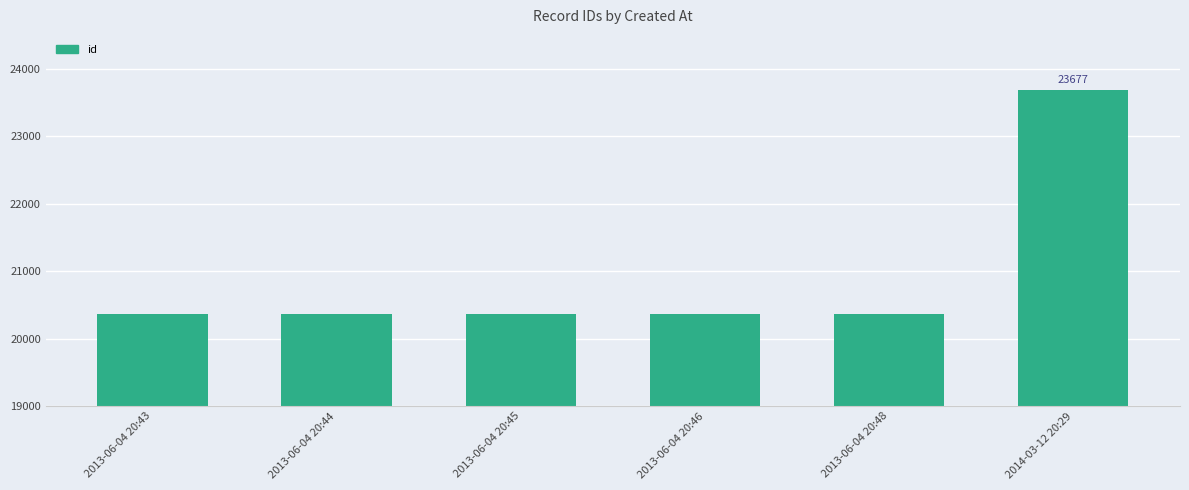

What is the change in value from 2013-06-04 20:44 to 2014-03-12 20:29?

+3310